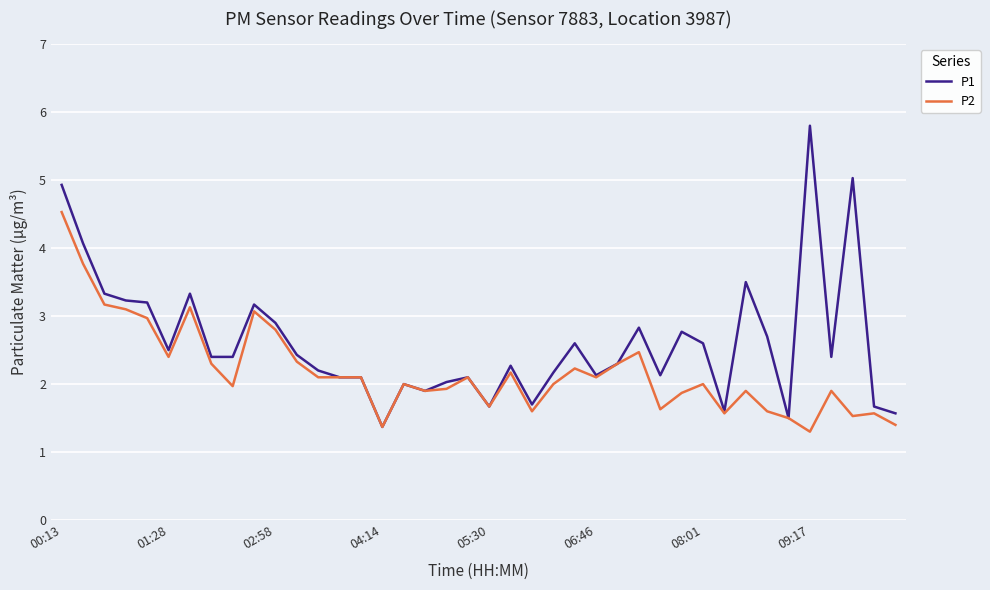

Which series has the largest total across all categories?

P1